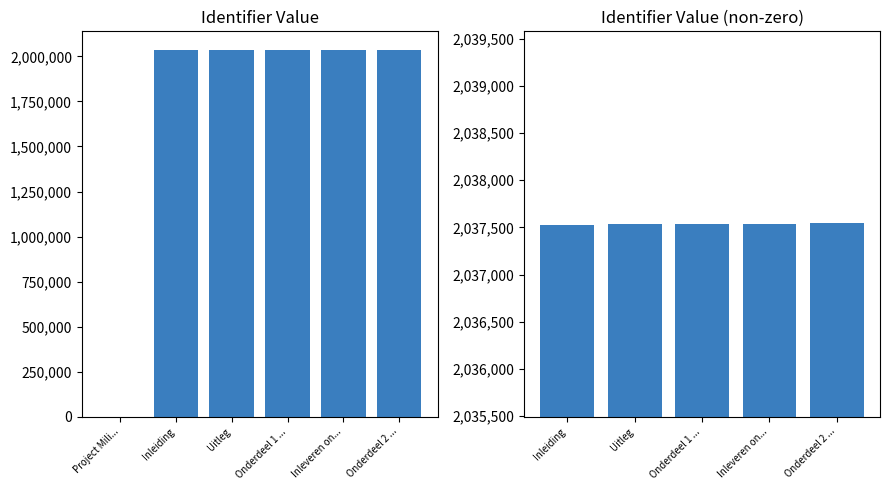

List the labels in order of value, largest first.

Onderdeel 2 ..., Inleveren on..., Onderdeel 1 ..., Uitleg, Inleiding, Project Mili...